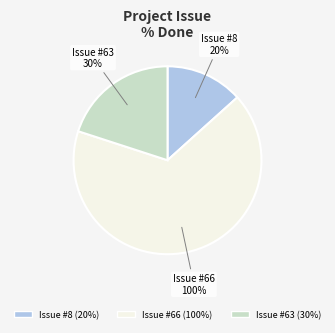

Rank the categories by value from highest to lowest.

66, 63, 8